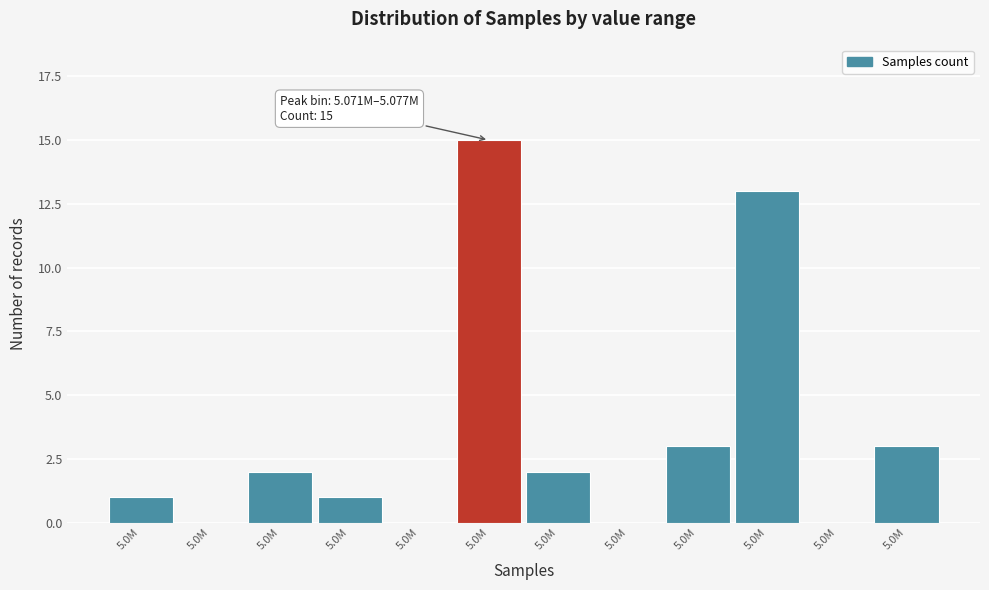

How many categories are shown in the chart?

12